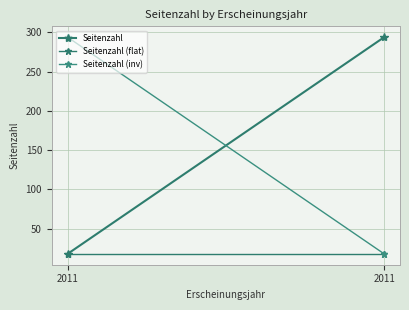

At which category is the sum across all series the highest?

2011